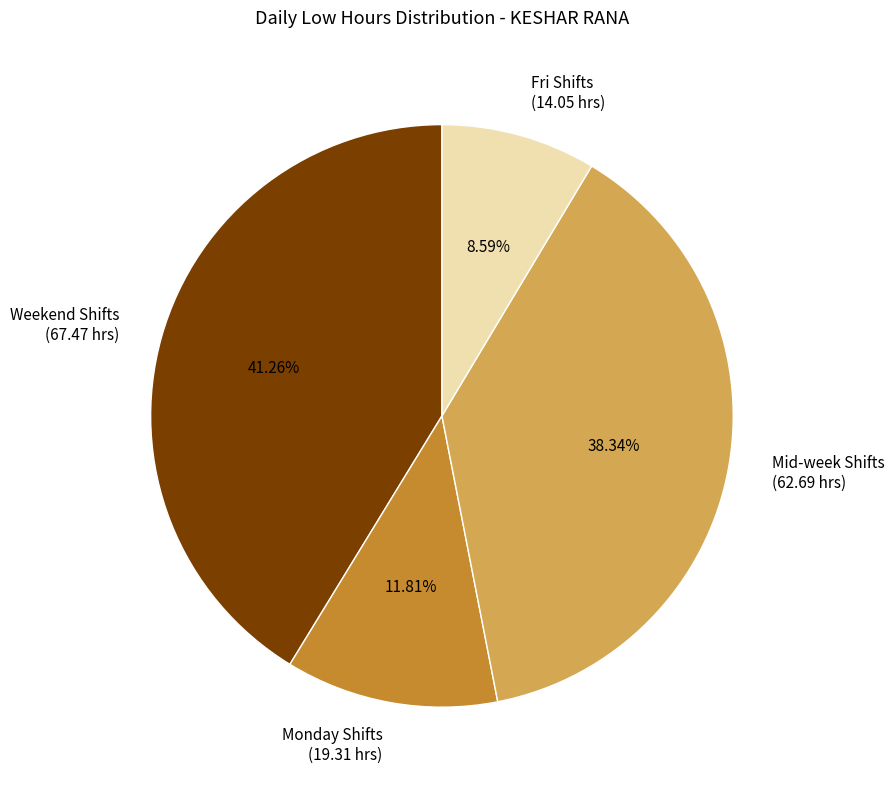

Count the number of slices in the pie.

4